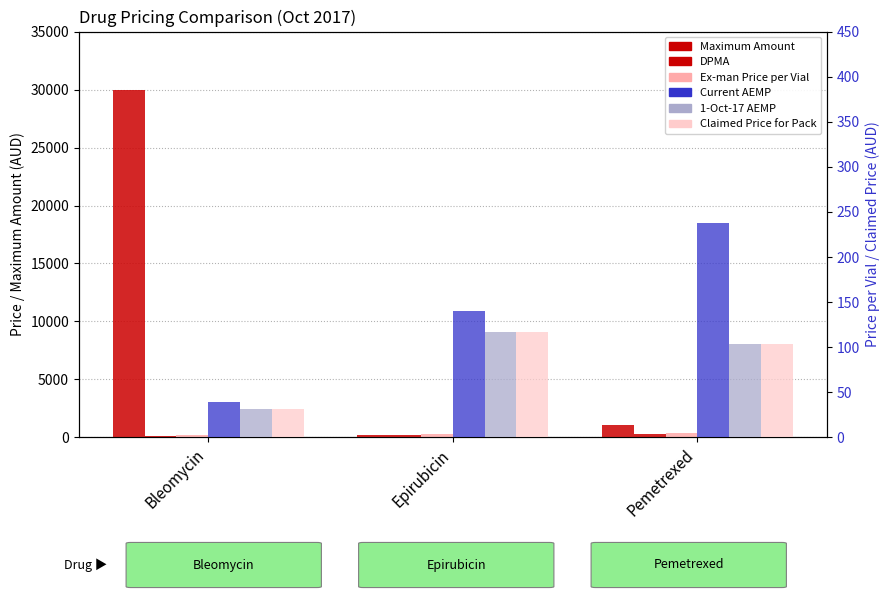

Does the chart contain any negative values?

No